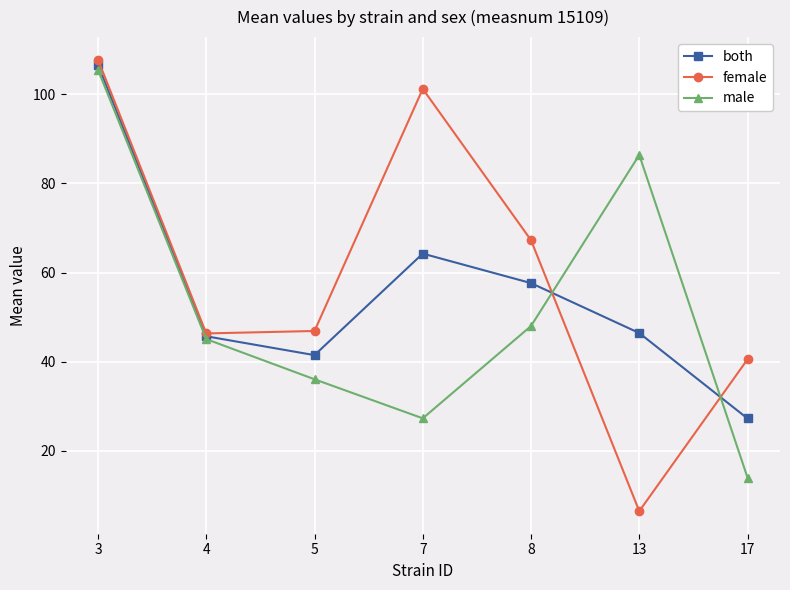

How many lines are shown in the chart?

3